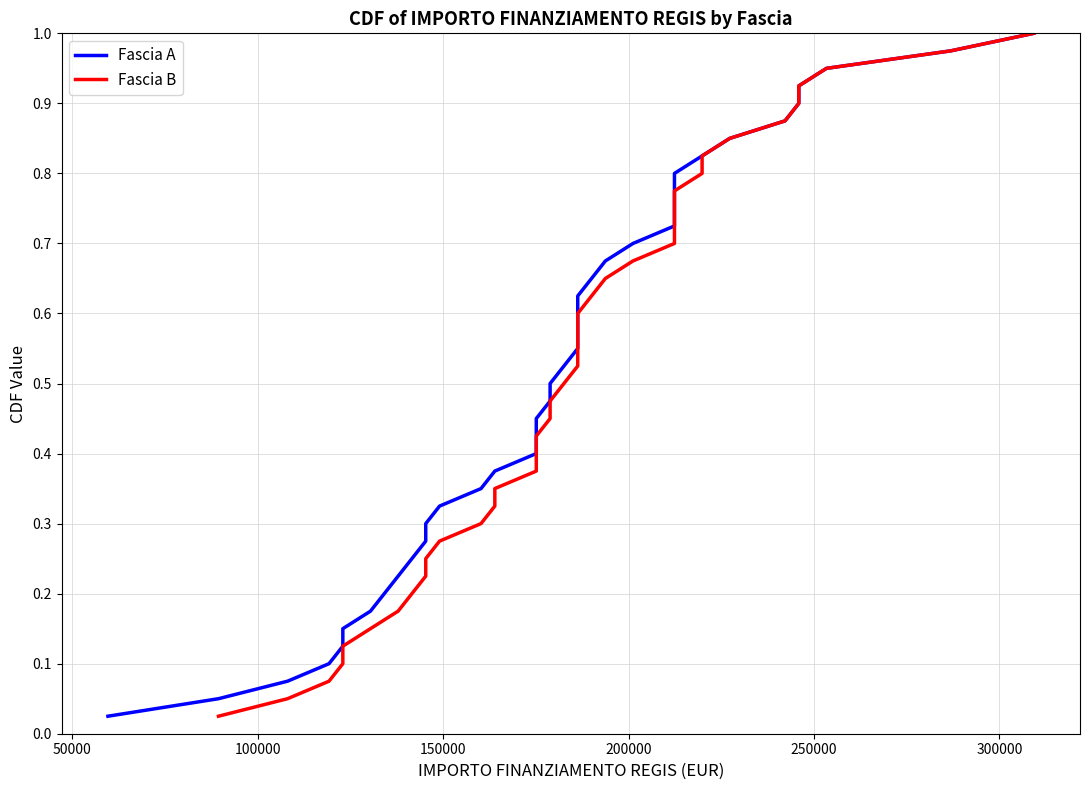

Does the chart have visible grid lines?

Yes